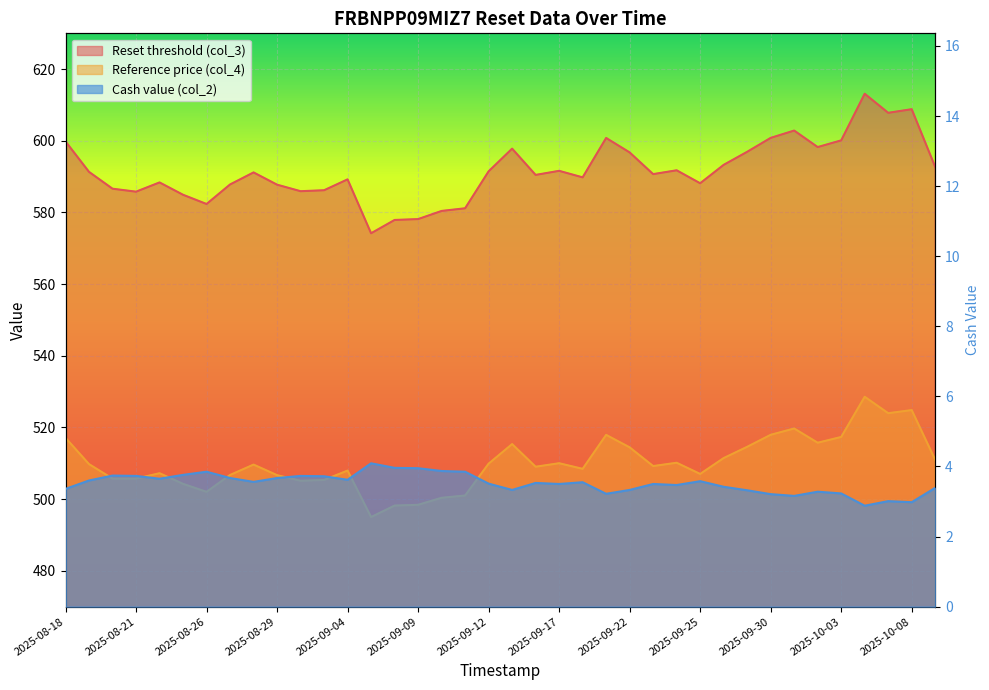

Which series has the largest range (max minus min)?

Reset threshold (col_3)